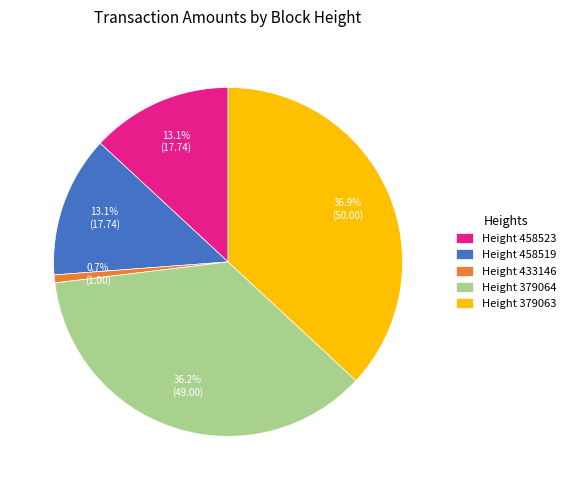

What is the largest slice in the pie chart?

Height 379063